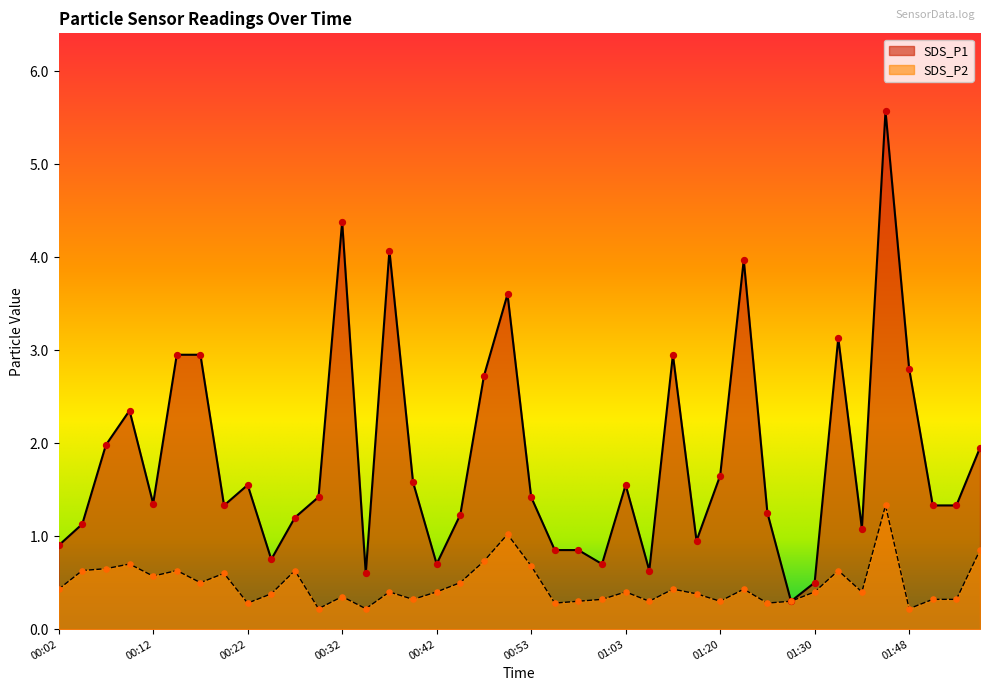

What are all the series names shown in the legend?

SDS_P1, SDS_P2